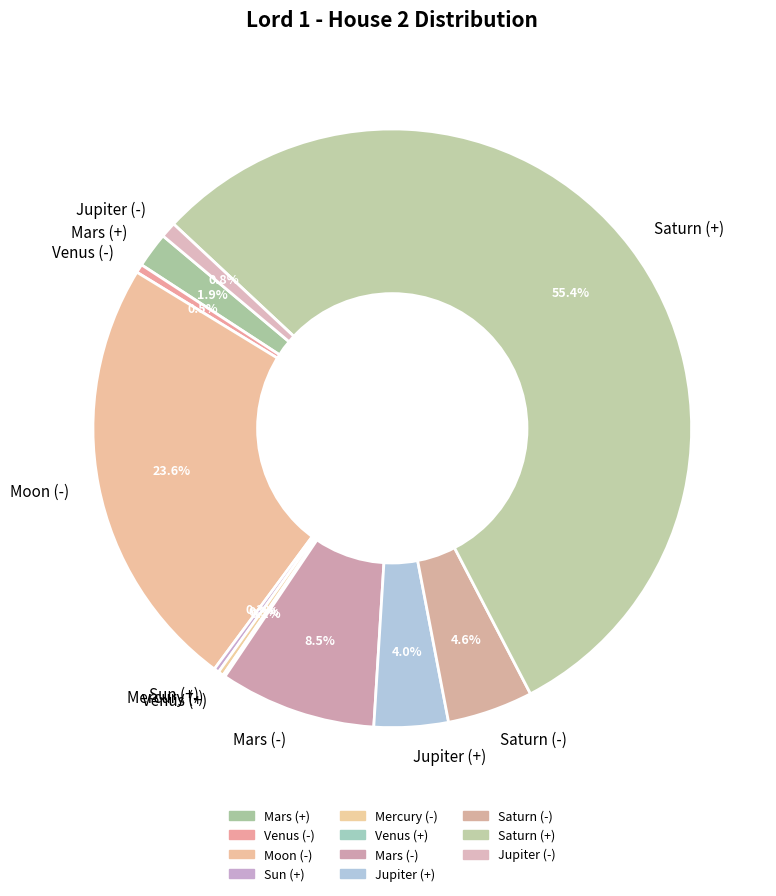

What is the largest slice in the pie chart?

Saturn (+)